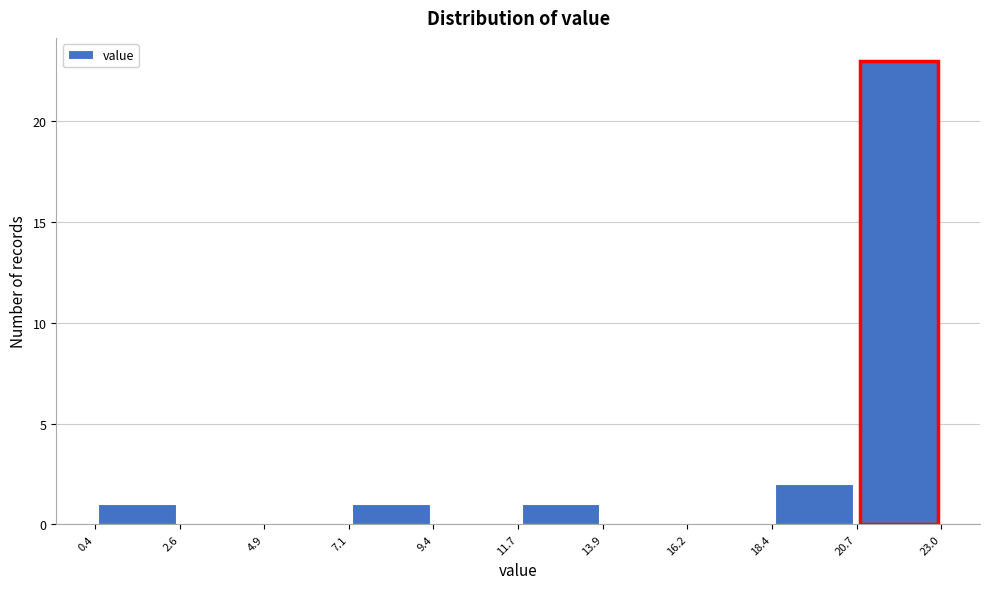

How tall is the bar that spans 0.4 to 2.6 on the x-axis? The values are not printed on the chart, so give them approximately, as read against the axis.

1